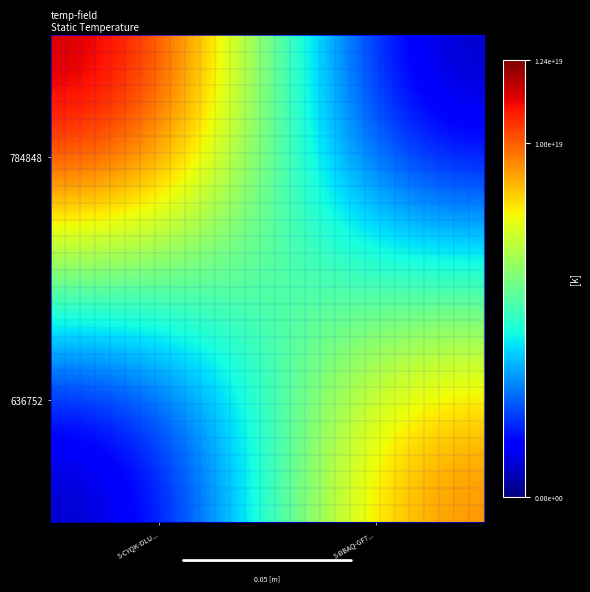

Which category has the lowest value across all series?

S-BBAQ-GF7...